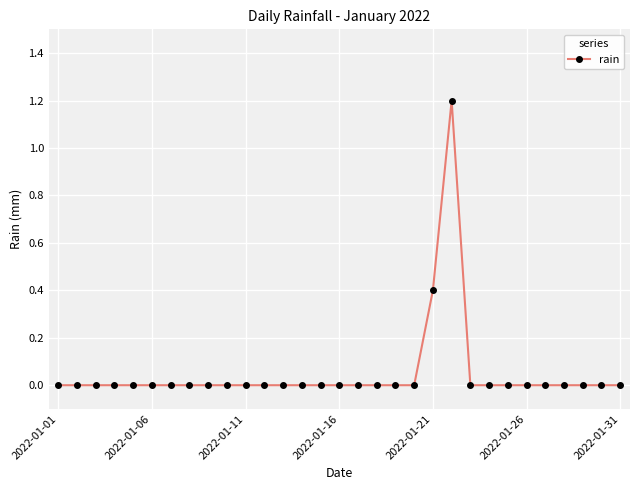

True or false: the data has more than 0 interior local peaks.

True